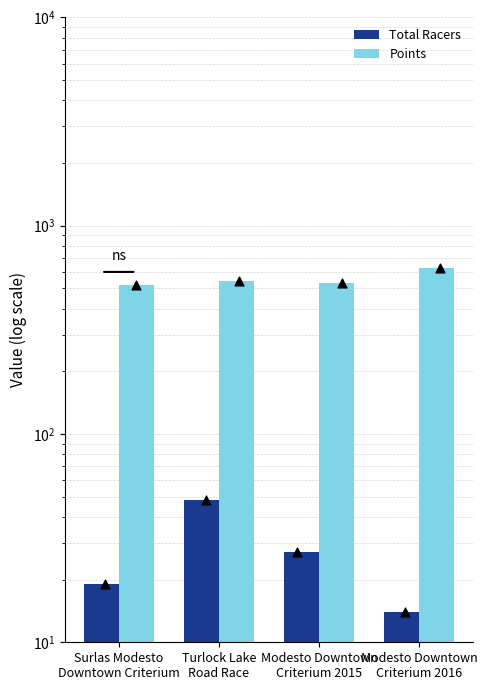

At which category is the sum across all series the highest?

Modesto Downtown
Criterium 2016